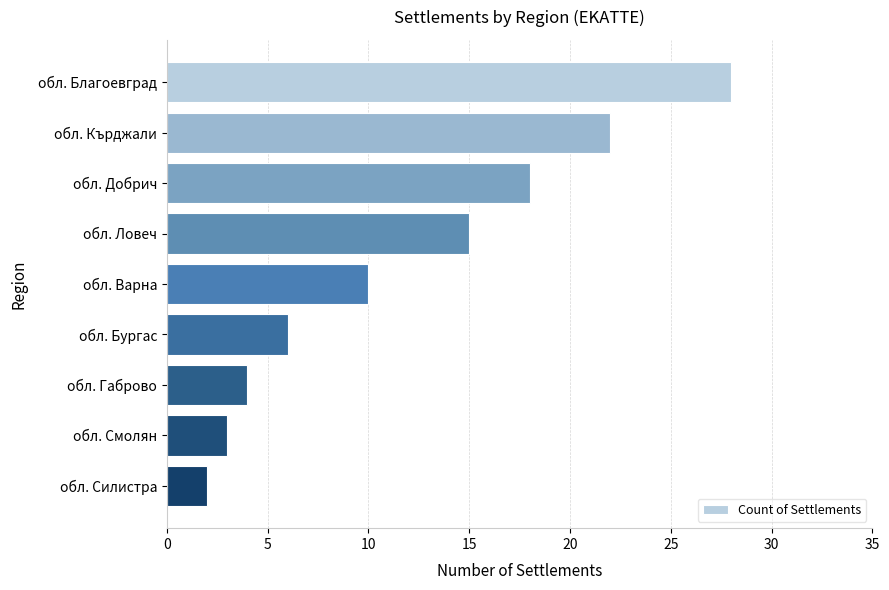

Reading top to bottom, list all the values displayed in this chart.

28	22	18	15	10	6	4	3	2